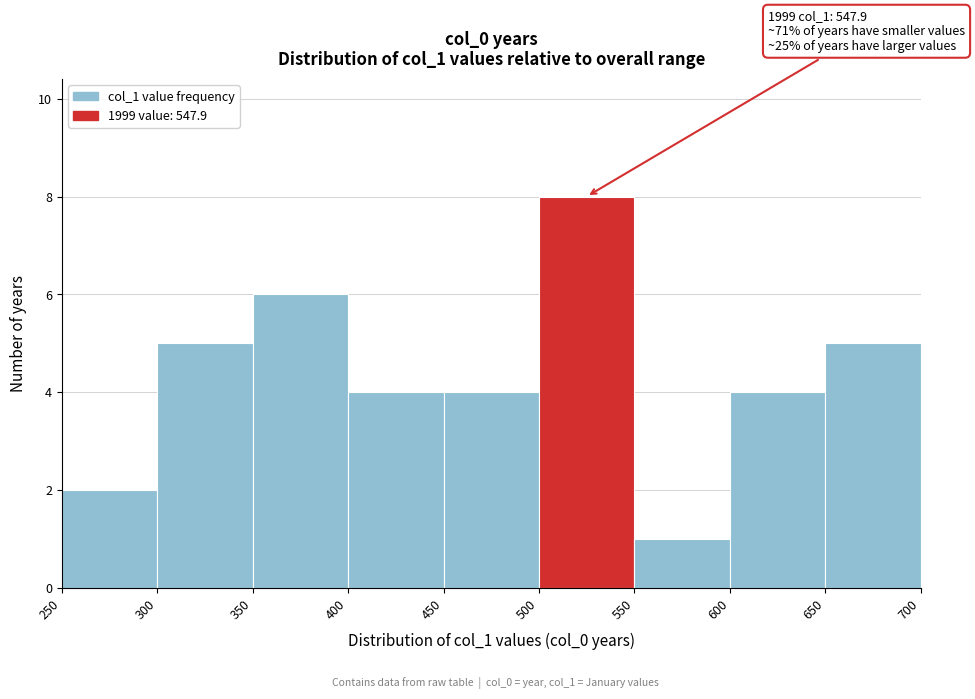

Over which range of the x-axis is the bar tallest?

500 to 550